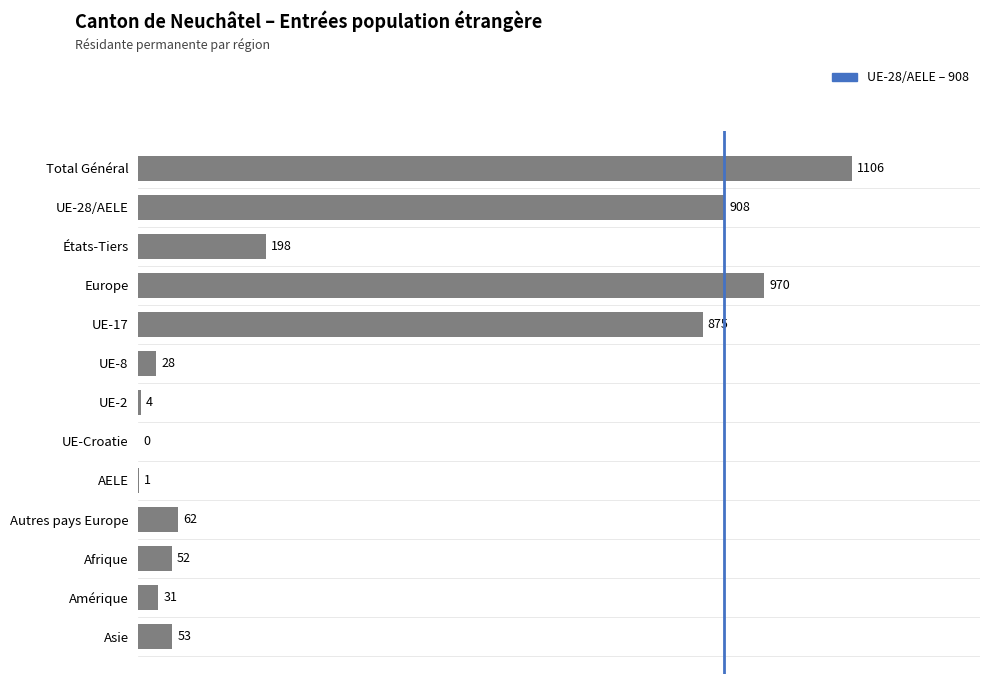

Is it true that the value at Europe is 473?

False